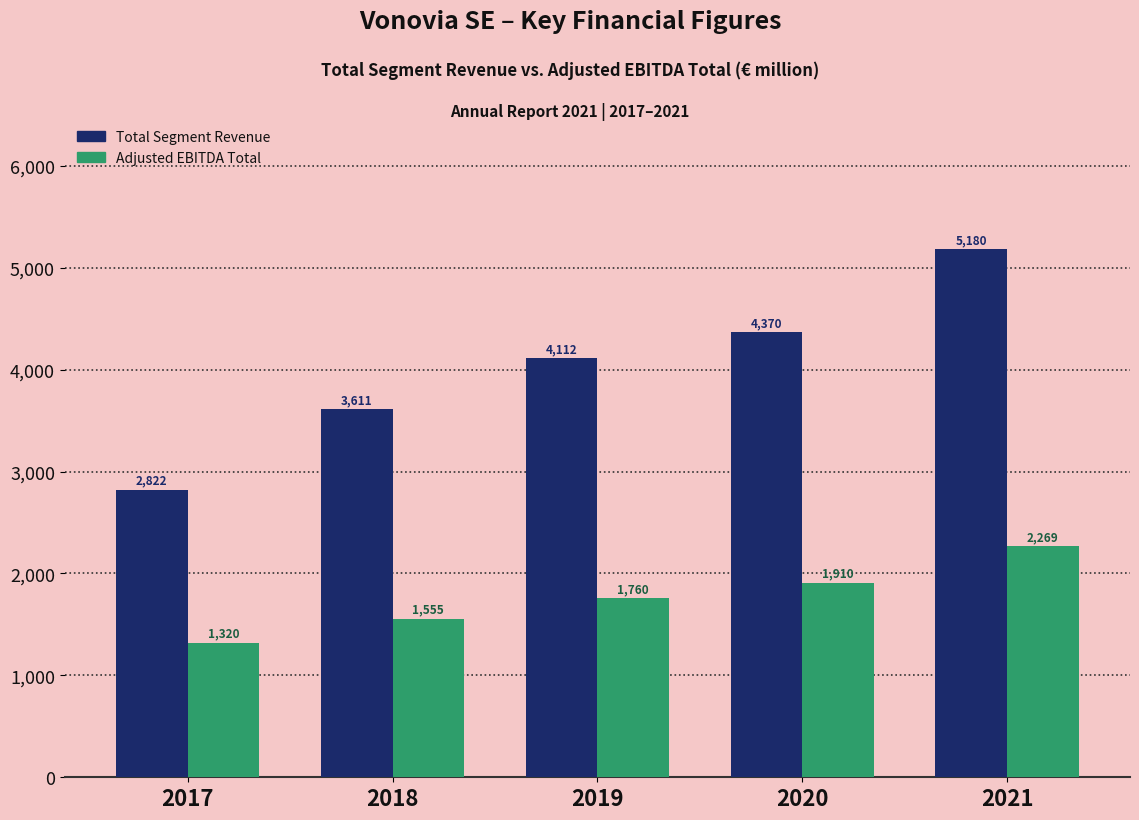

What is the smallest value displayed?

1319.7